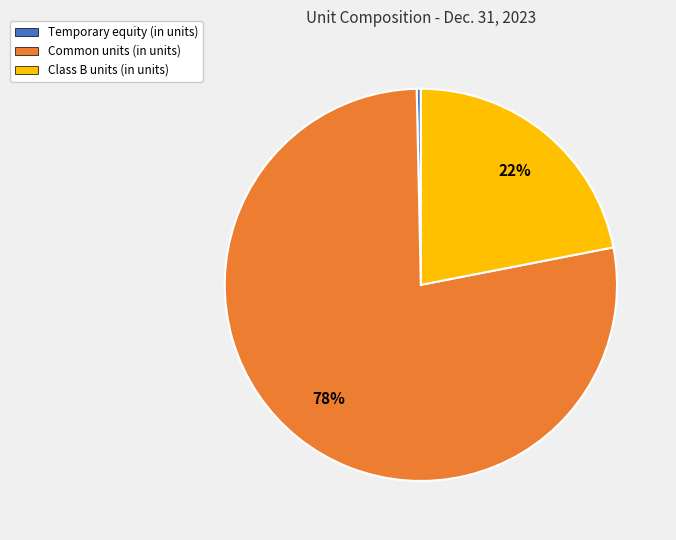

Does any single category account for the majority?

Yes